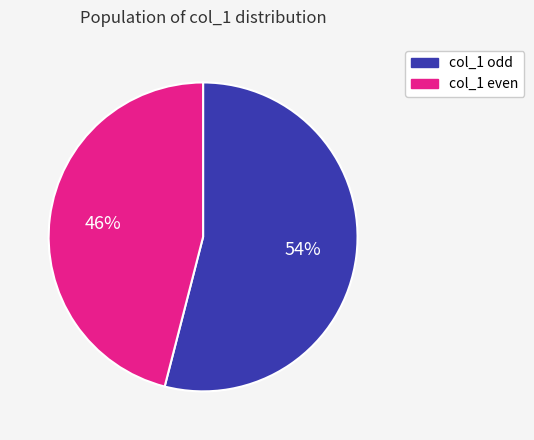

To the nearest percent, what is the average slice percentage?

50%